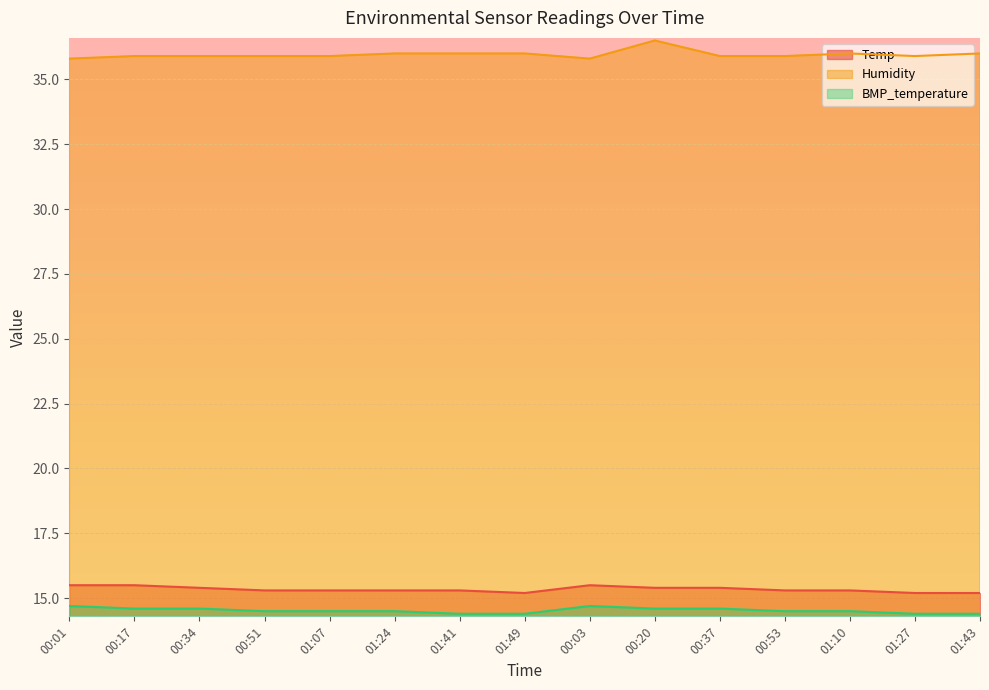

True or false: BMP_temperature has a value of 7.9 at 00:03.

False